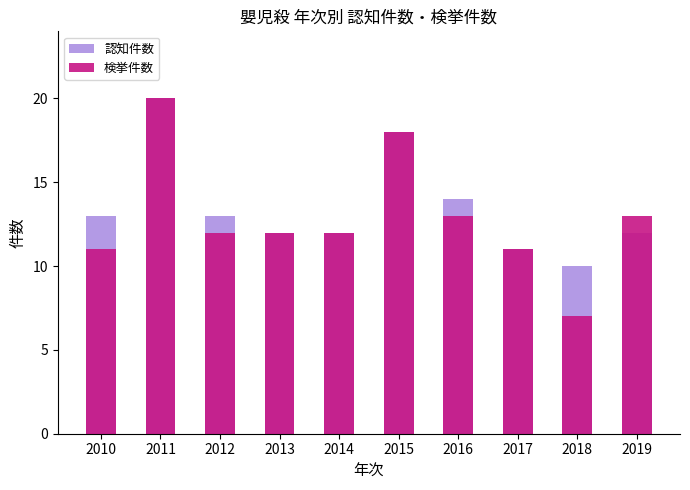

List the labels in order of 検挙件数 value, smallest first.

2018, 2010, 2017, 2012, 2013, 2014, 2016, 2019, 2015, 2011